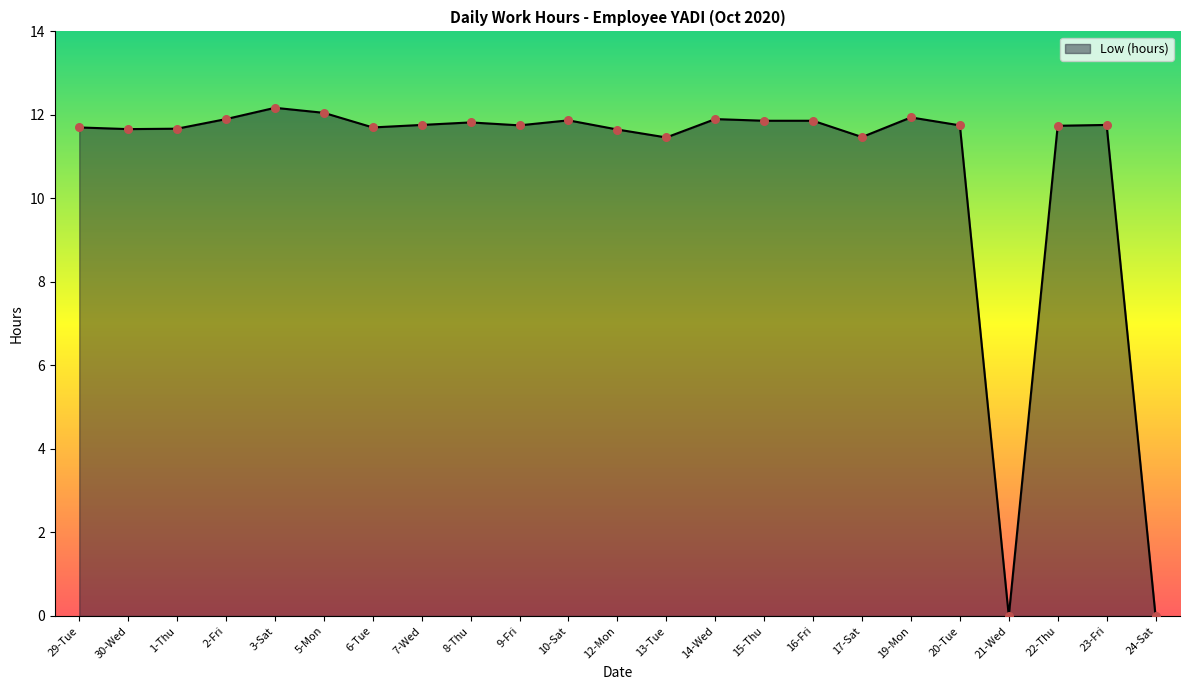

Approximately how many times larger is the value at 9-Fri compared to 15-Thu?

1.0